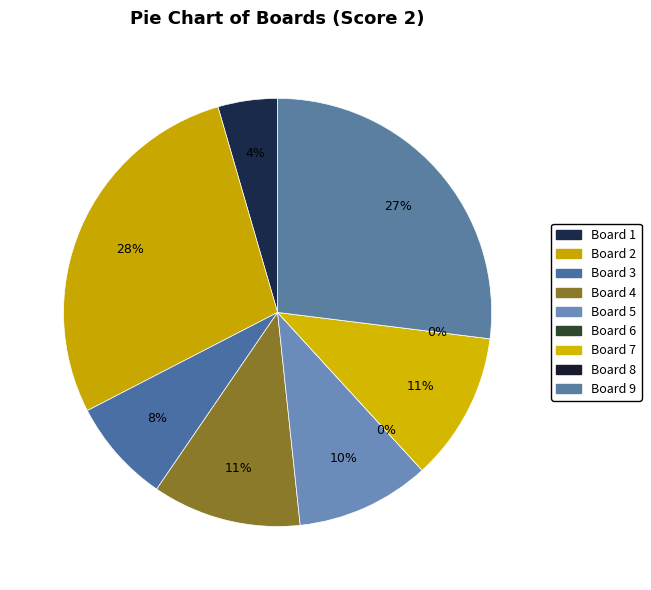

Which slice is the smallest?

Board 6